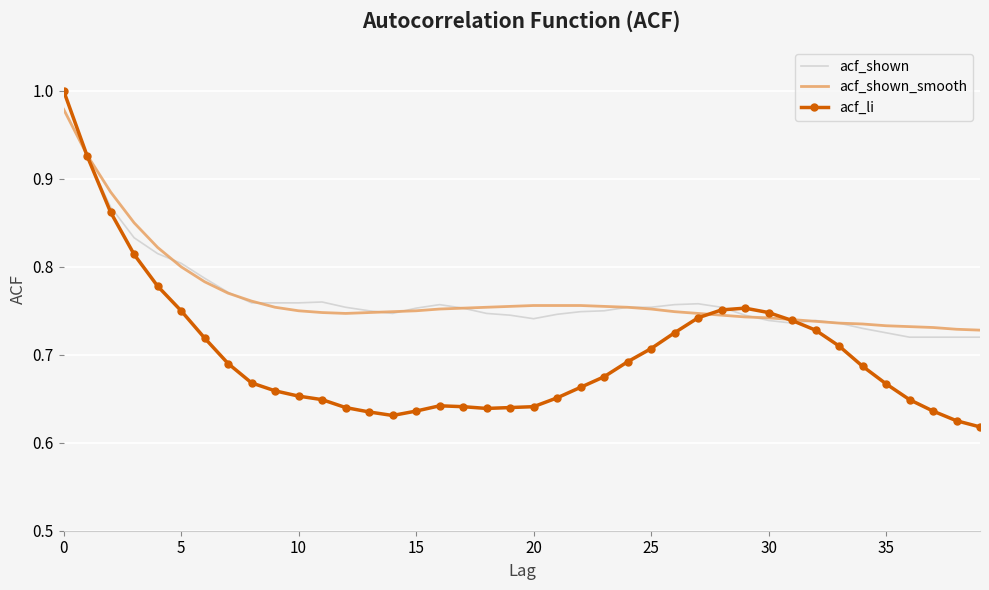

How many categories are shown in the chart?

40